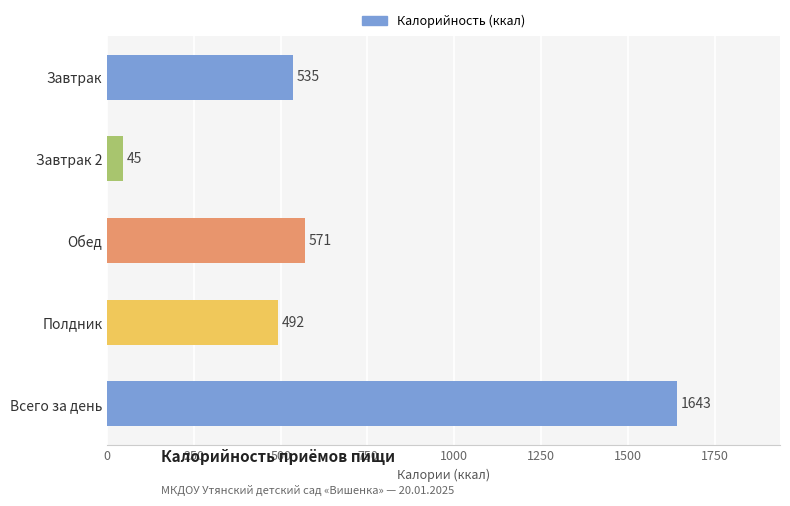

What is the difference between the maximum and minimum values?

1598